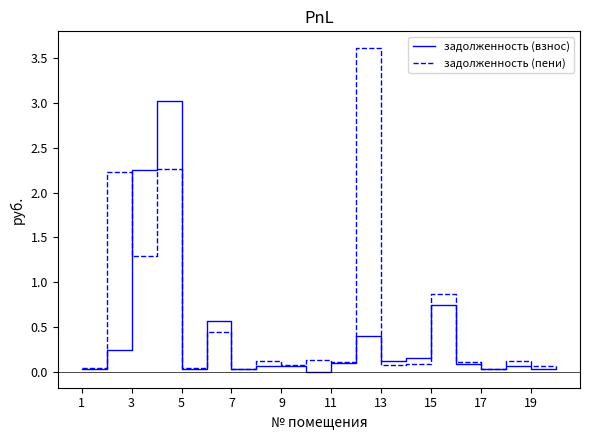

What is the sum of all задолженность (пени) values?

11.8